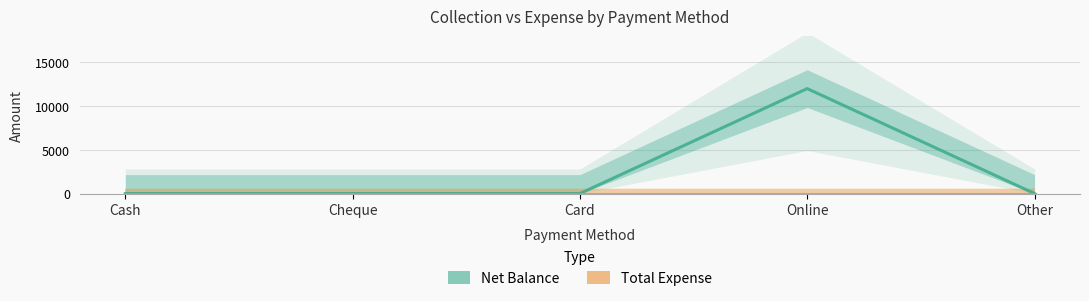

Which series has the largest total across all categories?

Net Balance